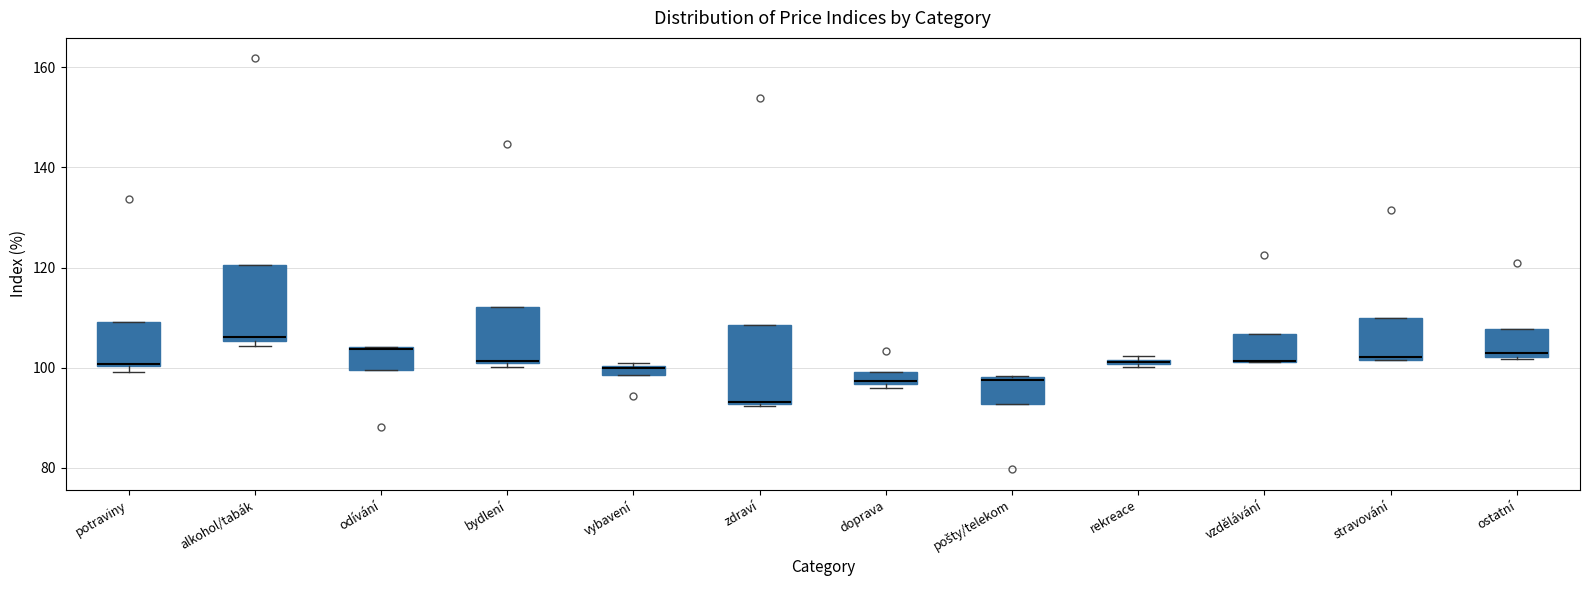

Where is the lower edge of the box for odívání on the y-axis? The values are not printed on the chart, so give them approximately, as read against the axis.

100